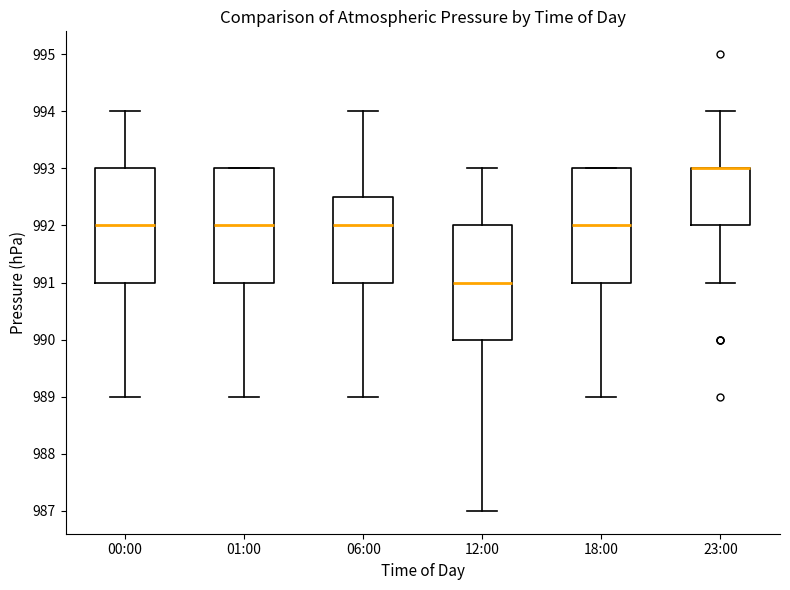

Reading left to right, read every box against the y-axis: the position of its median line, the range the box covers, and the ends of its whiskers. The values are not printed on the chart, so give them approximately, as read against the axis.

00:00: median 992.0, box 991.0 to 993.0, whiskers 989.0 to 994.0
01:00: median 992.0, box 991.0 to 993.0, whiskers 989.0 to 993.0
06:00: median 992.0, box 991.0 to 992.5, whiskers 989.0 to 994.0
12:00: median 991.0, box 990.0 to 992.0, whiskers 987.0 to 993.0
18:00: median 992.0, box 991.0 to 993.0, whiskers 989.0 to 993.0
23:00: median 993.0 (drawn on the box's upper edge), box 992.0 to 993.0, whiskers 991.0 to 994.0